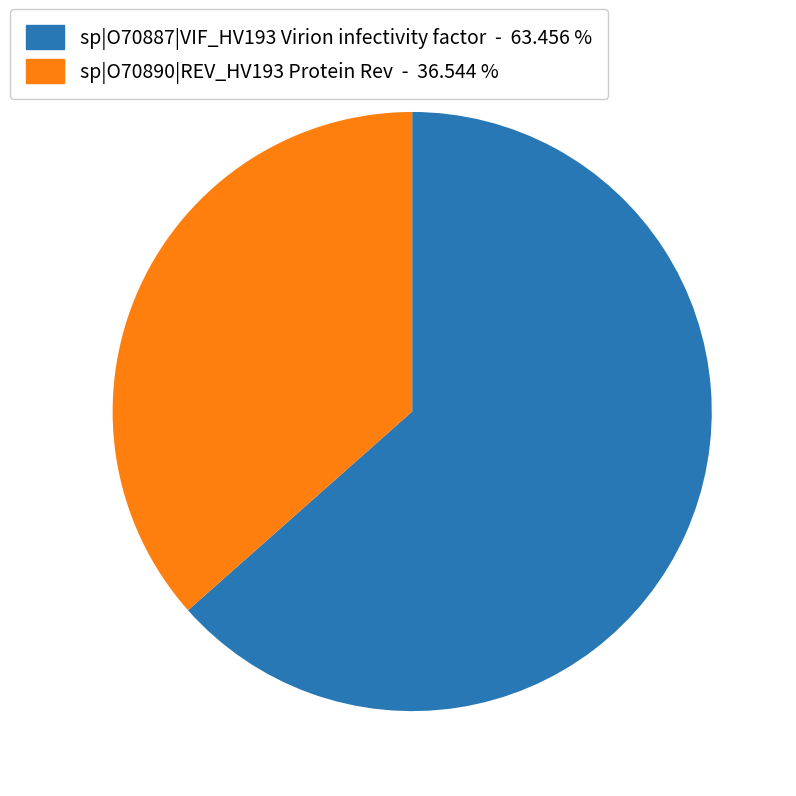

Which has a higher value, sp|O70887|VIF_HV193 Virion infectivity factor - 63.456 % or sp|O70890|REV_HV193 Protein Rev - 36.544 %?

sp|O70887|VIF_HV193 Virion infectivity factor - 63.456 %